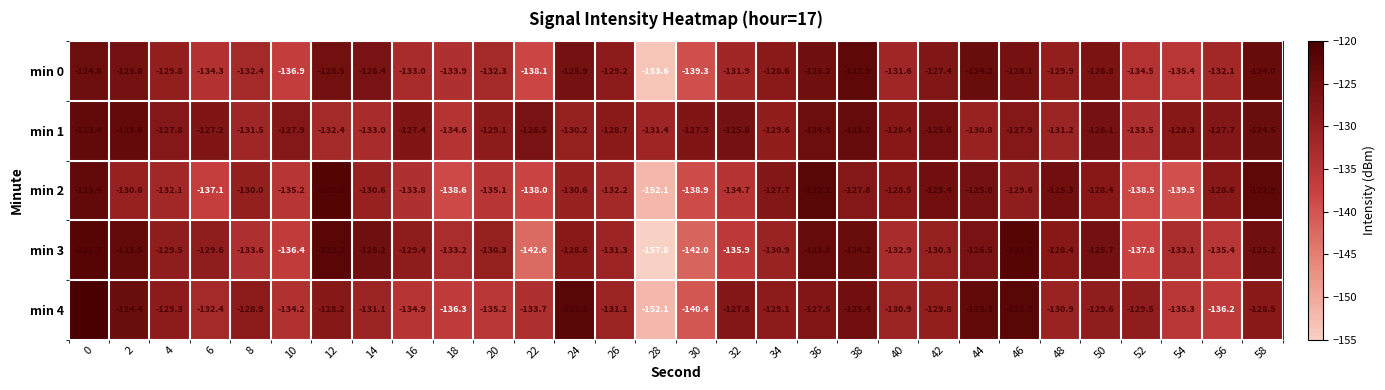

At which label is min 4 closest to -136?

56